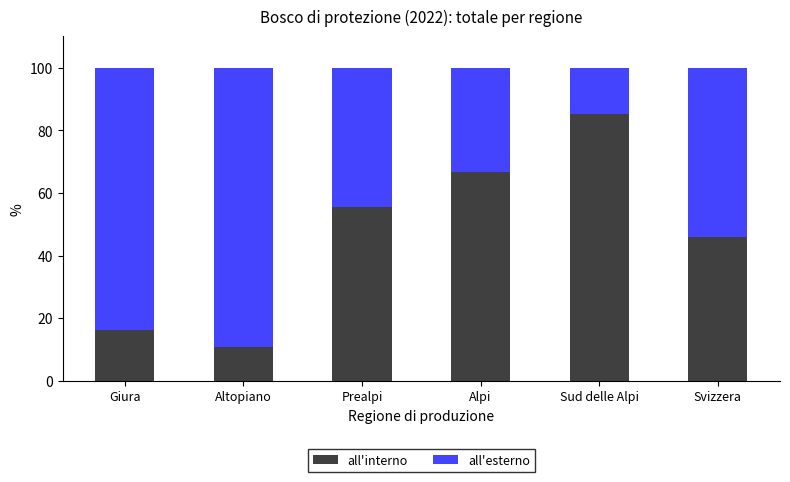

How many bars are there in total?

6